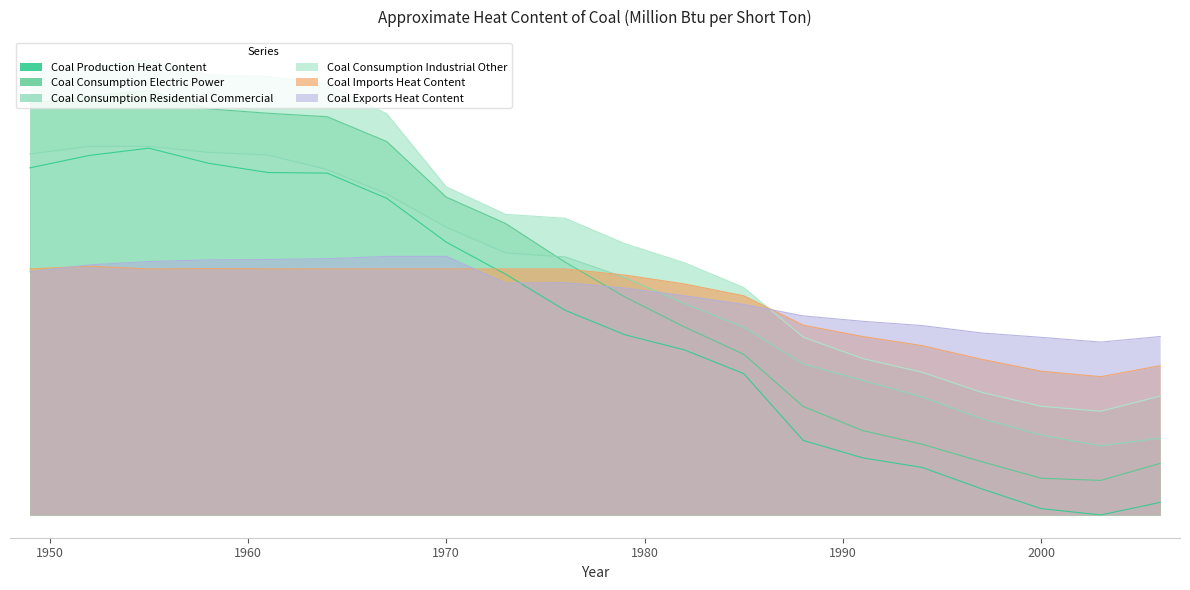

True or false: Coal Consumption Electric Power and Coal Production Heat Content cross at least once.

False